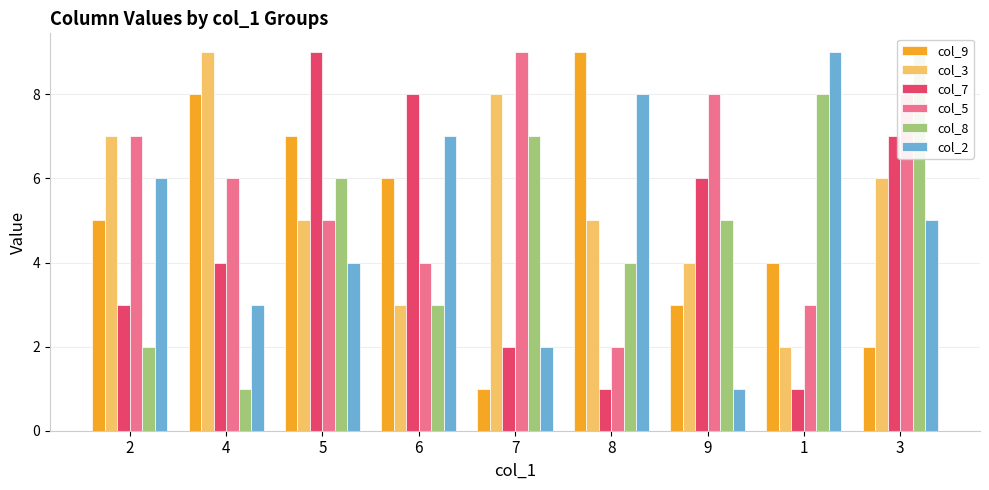

True or false: col_2 has a value of 5 at 3.

True